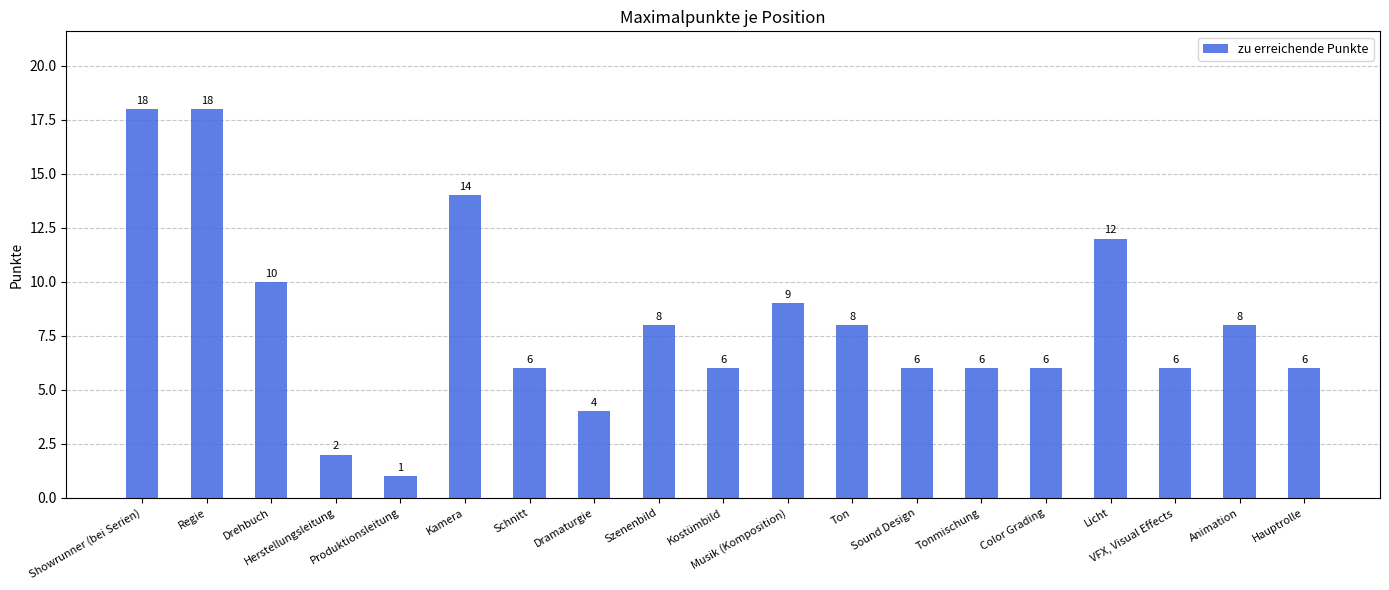

What is the maximum value shown in the chart?

18